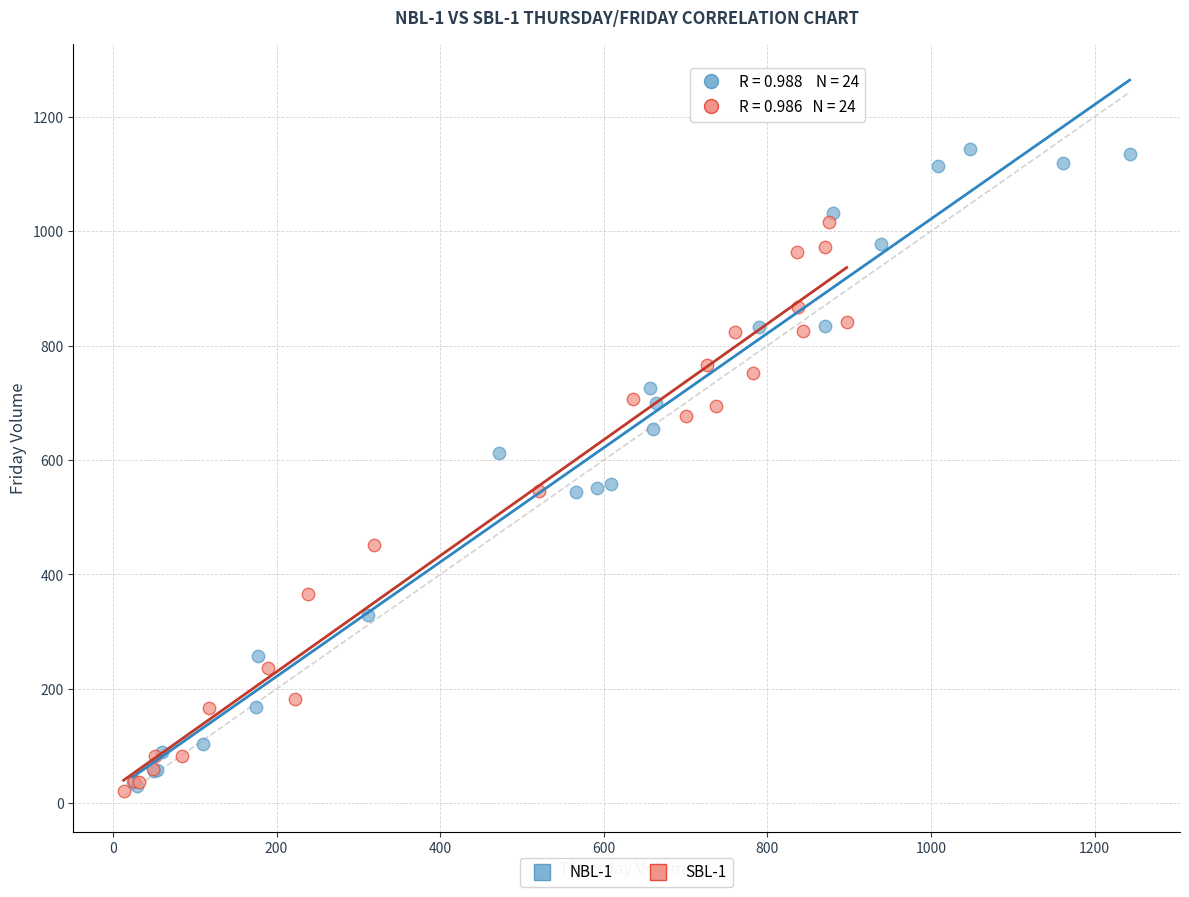

Which series has the largest Y range (max minus min)?

NBL-1